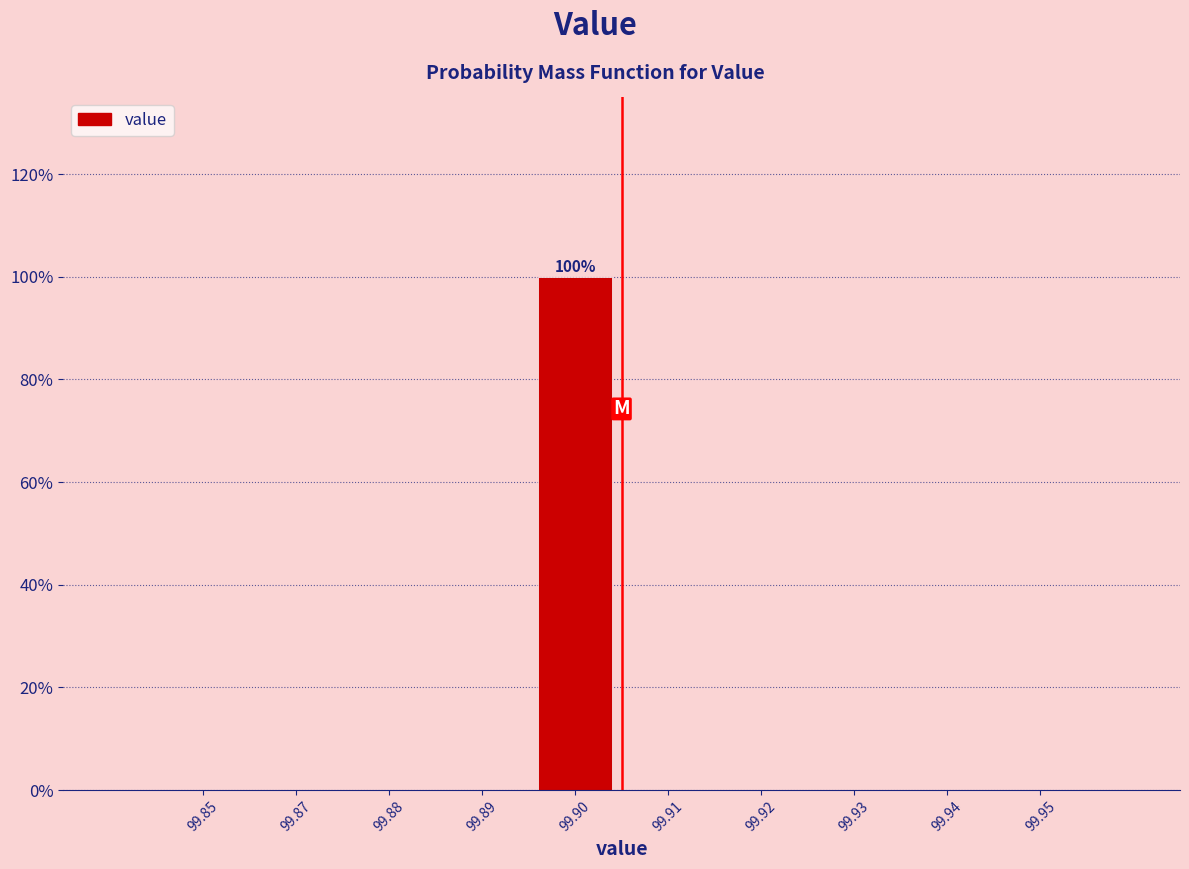

Reading right to left, transcribe all the data shown in this chart.

99.95=0	99.94=0	99.93=0	99.92=0	99.91=0	99.90=100	99.89=0	99.88=0	99.87=0	99.85=0